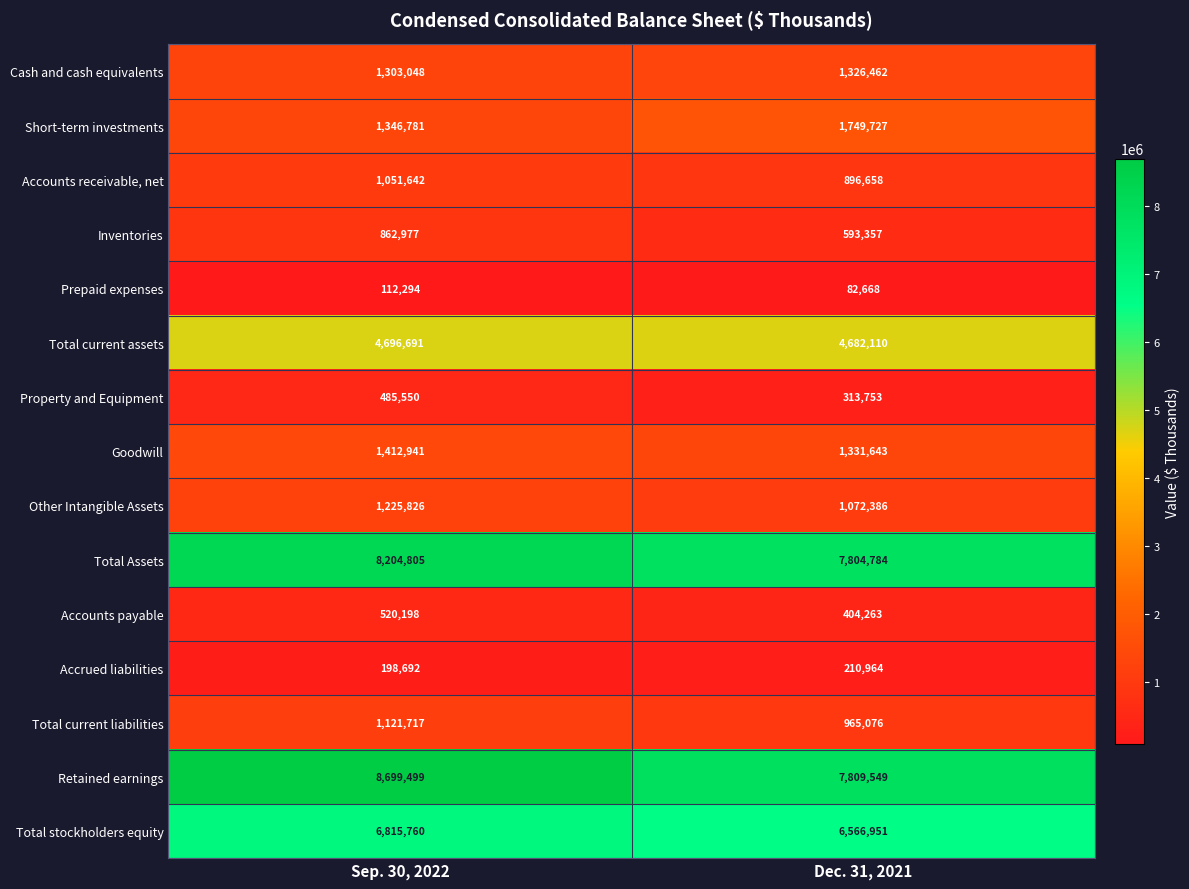

Is it true that Accounts payable equals 520198 at Sep. 30, 2022?

True